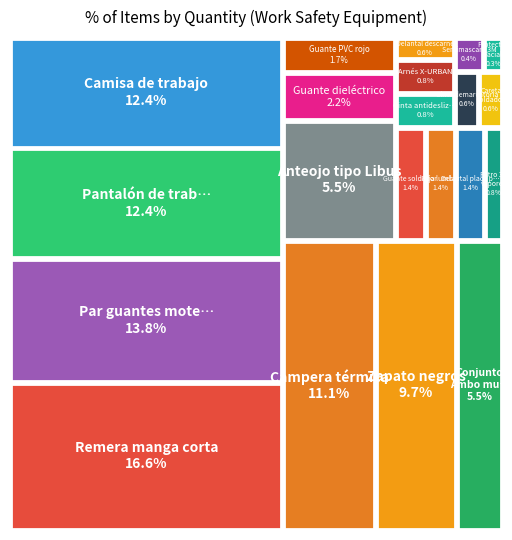

What percentage is NOT represented by Arnés X-URBAN?

99.2%